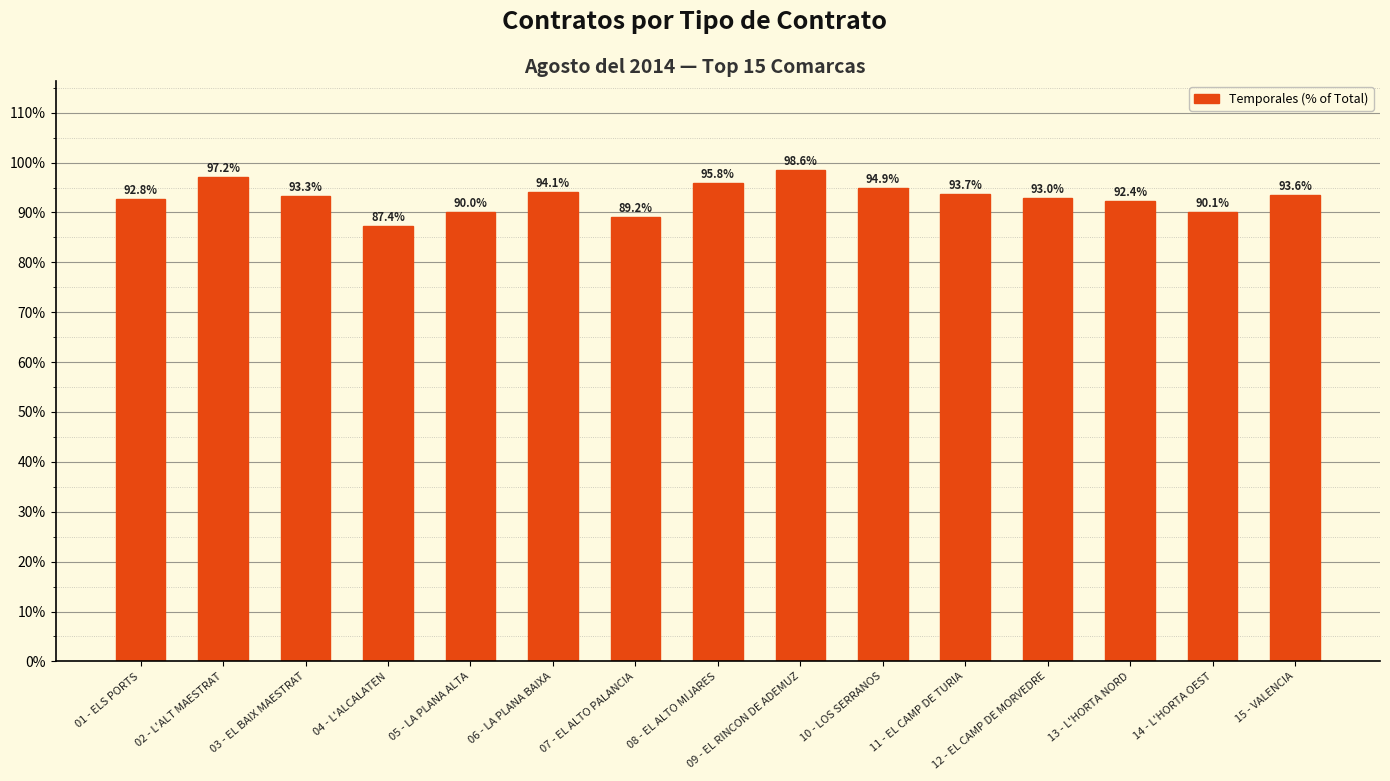

At which label is the value closest to 92?

13 - L'HORTA NORD